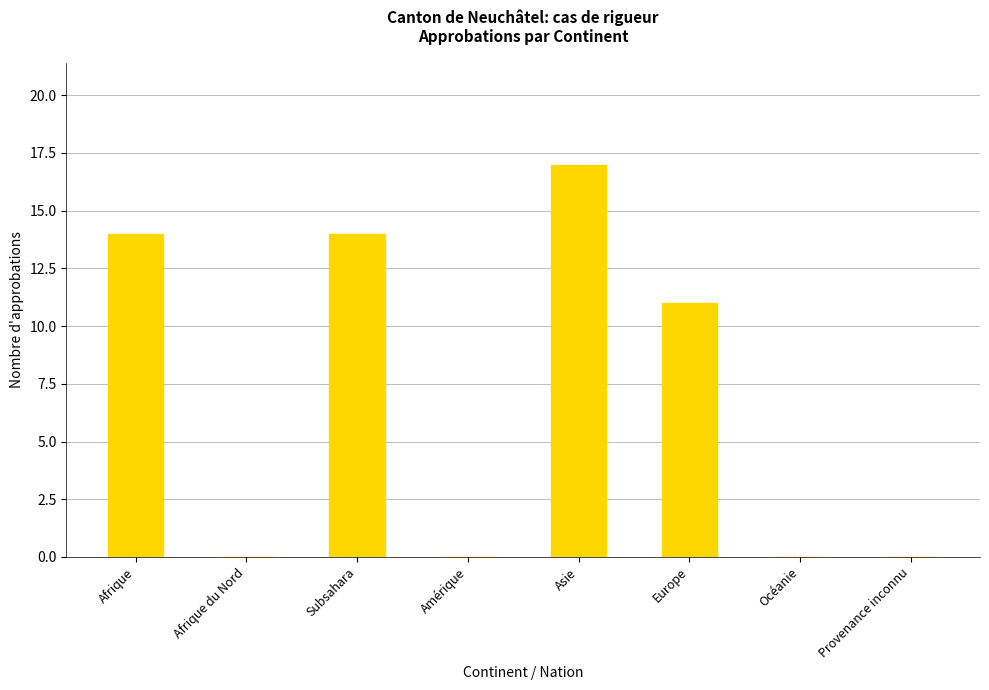

What is the greatest value displayed?

17